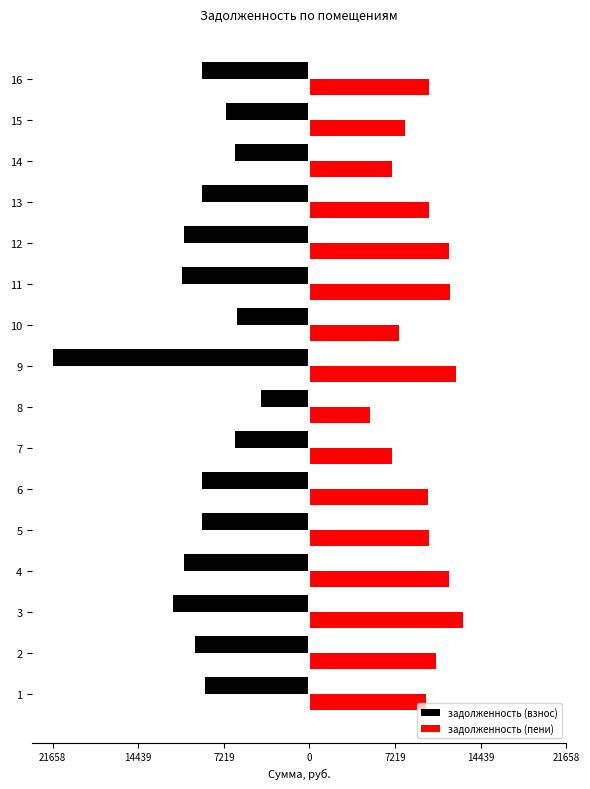

What are all the series names shown in the legend?

задолженность (взнос), задолженность (пени)